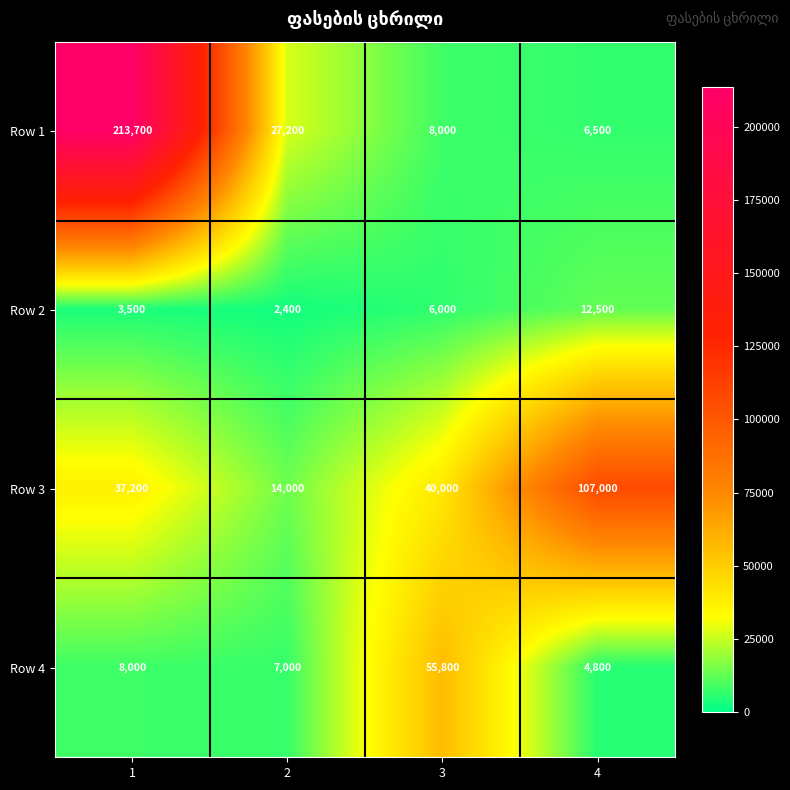

Between 1 and 2, which series saw the biggest shift?

Row 1